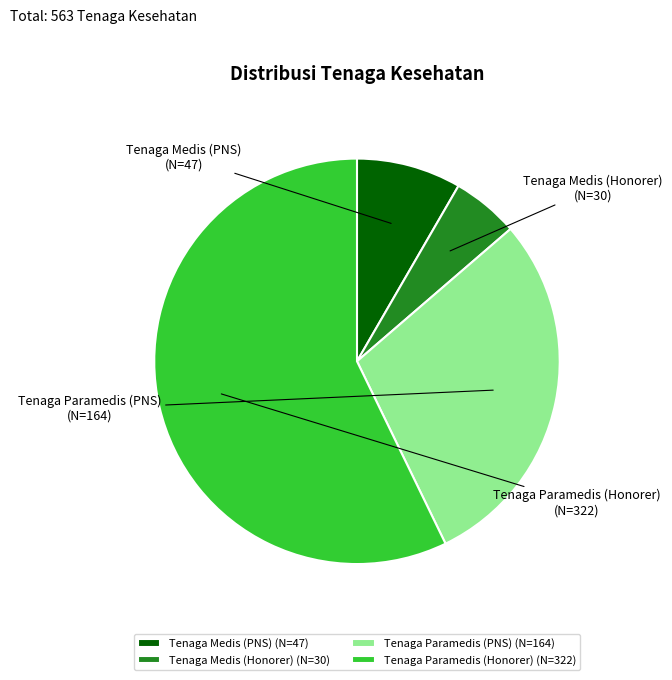

What is the majority slice?

Tenaga Paramedis (Honorer)